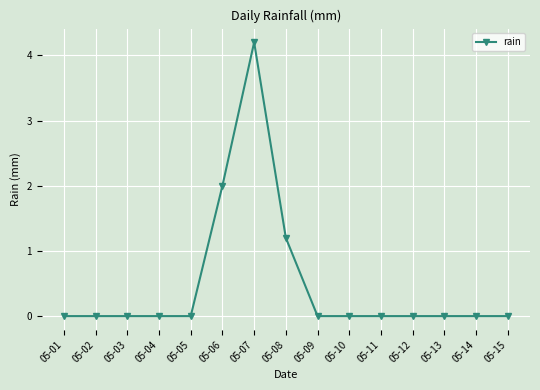

Count the number of categories in the chart.

15